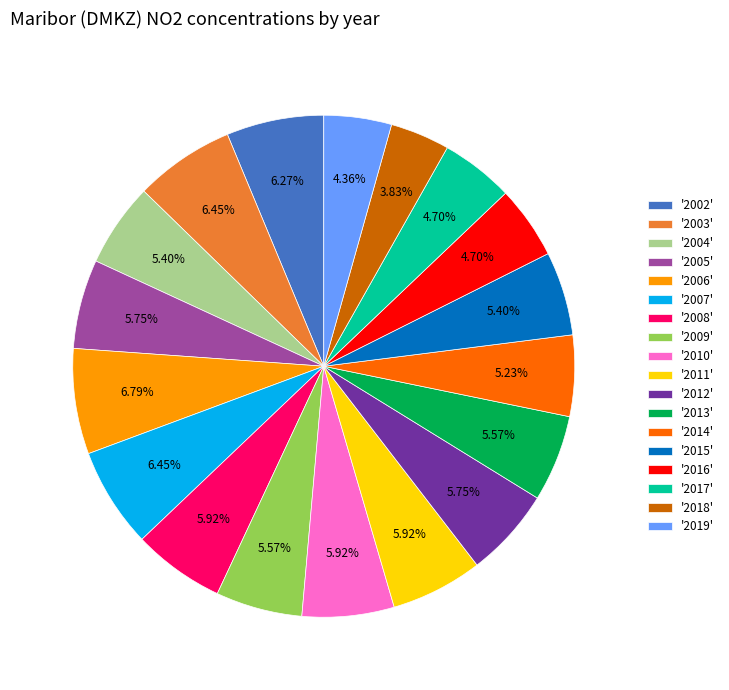

Is there any slice that represents more than half of the pie?

No